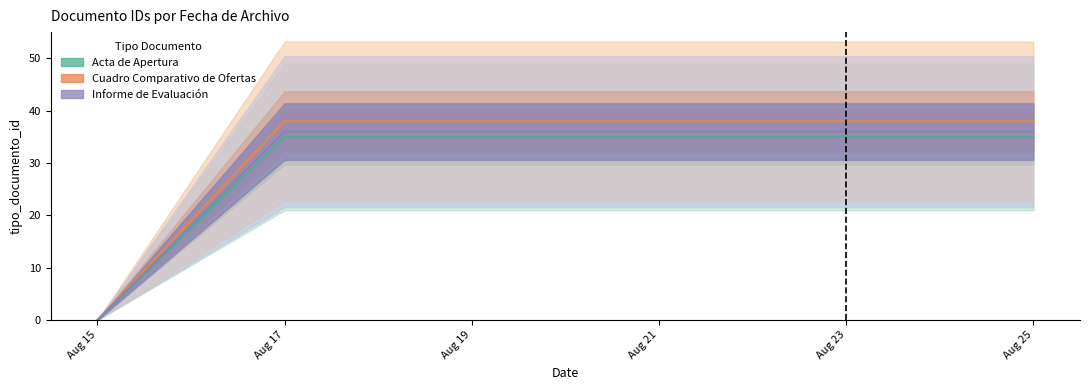

Reading left to right, list all the values displayed in this chart.

Acta de Apertura: 0	35	35	35	35	35
Cuadro Comparativo de Ofertas: 0	38	38	38	38	38
Informe de Evaluación: 0	36	36	36	36	36